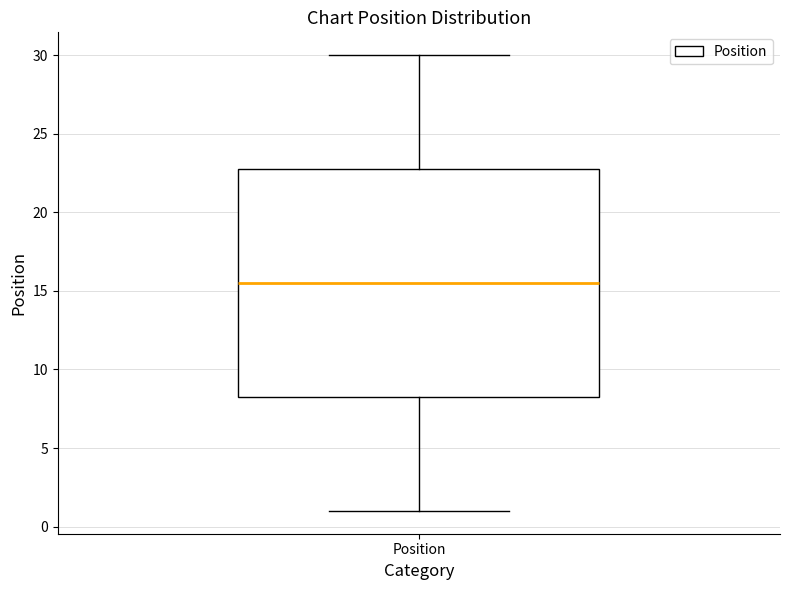

Transcribe this box plot: give where the median line is, the range the box spans, and where the two whiskers end, as read against the y-axis. The values are not printed on the chart, so give them approximately, as read against the axis.

median 15.5, box 8.5 to 23.0, whiskers 1.0 to 30.0